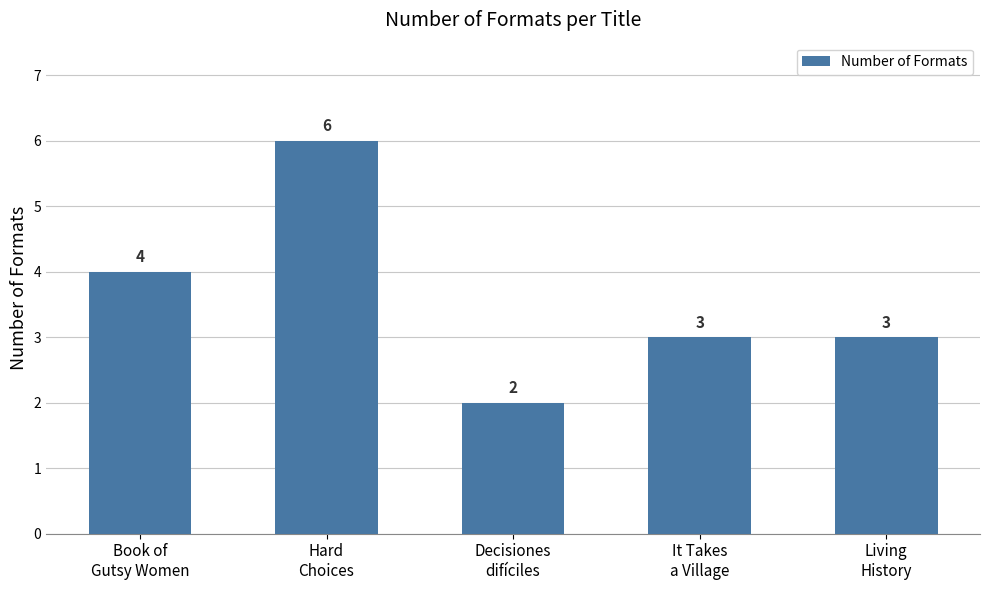

What is the sum of the values at Decisiones
difíciles and Book of
Gutsy Women?

6